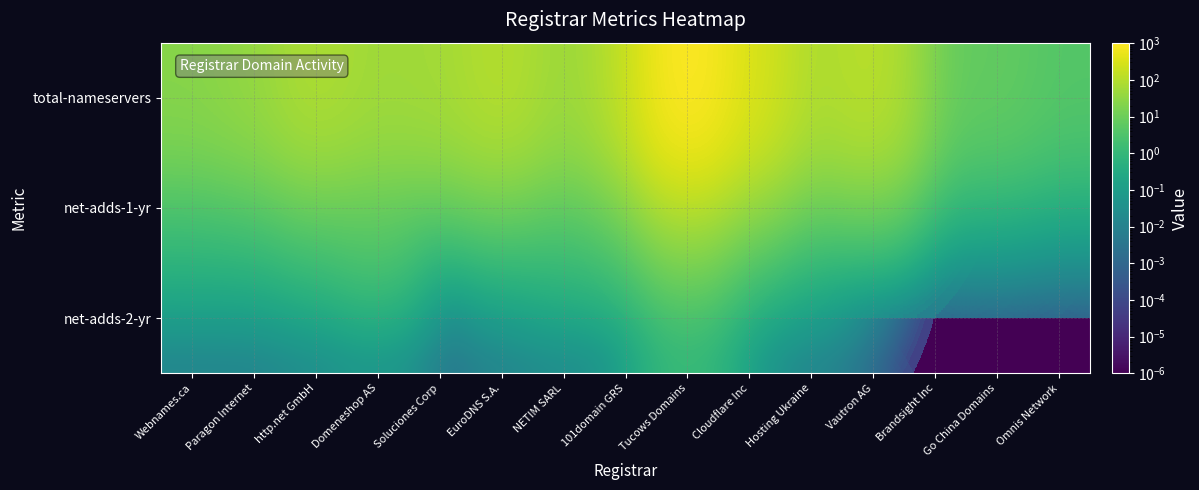

What is the spread (max minus min) of values at Vautron AG?

117.0